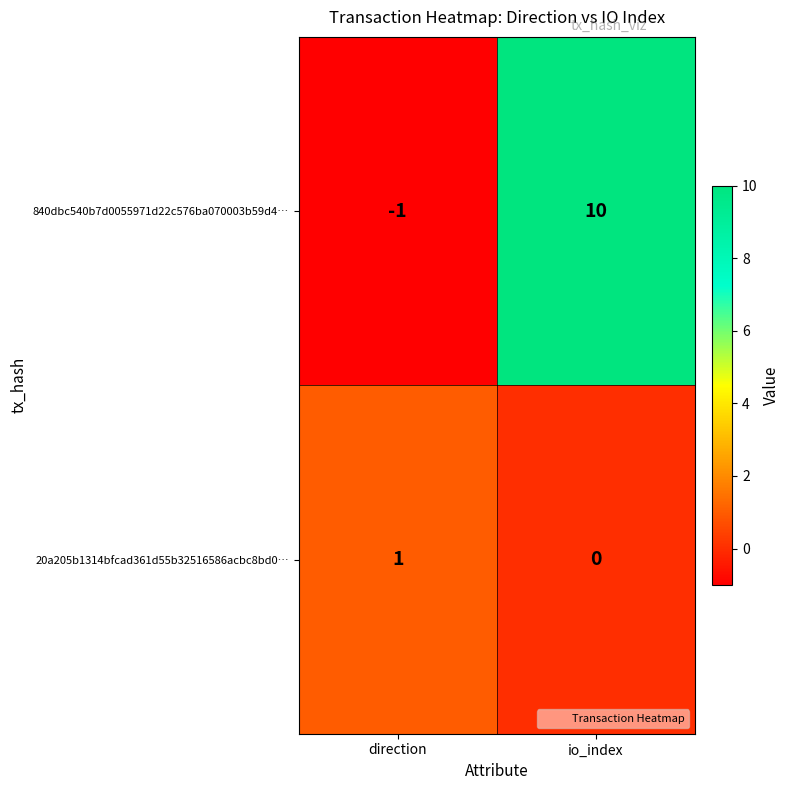

What is the sum of all 840dbc540b7d0055971d22c576ba070003b59d4… values?

9